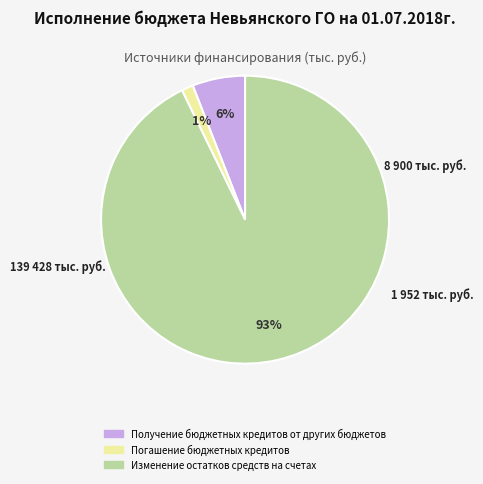

Between Изменение остатков средств на счетах and Получение бюджетных кредитов от других бюджетов, which is larger?

Изменение остатков средств на счетах